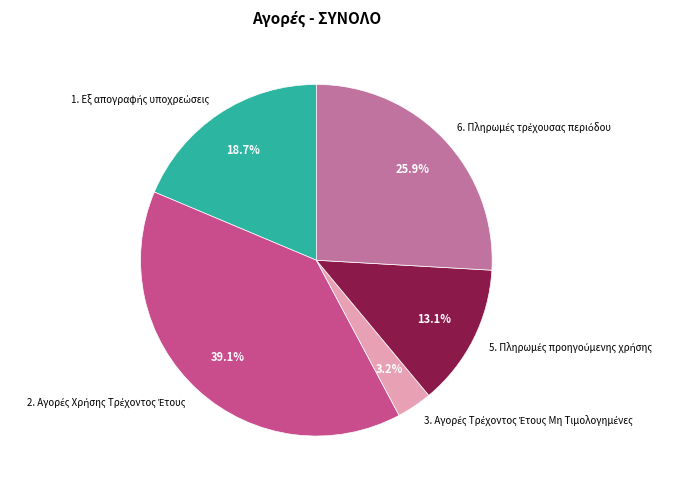

Does any single category account for the majority?

No